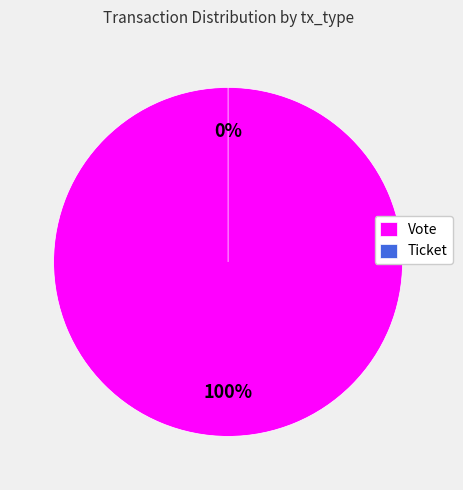

Is it true that Vote is 90% of the pie?

False